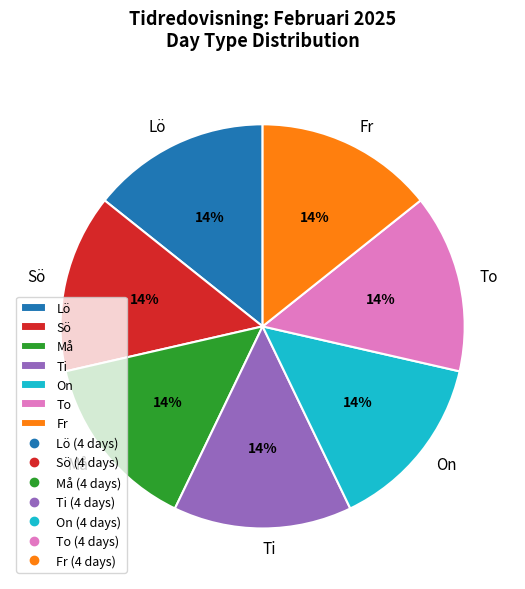

Does Sö account for over 50% of the chart?

No